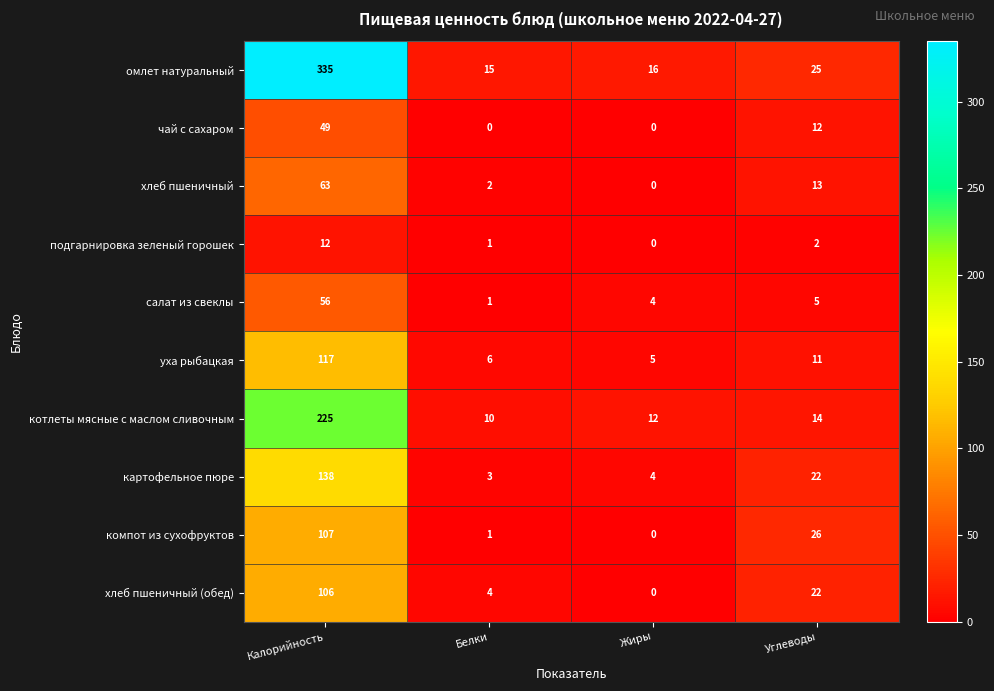

List the series in order of their peak value, highest first.

омлет натуральный, котлеты мясные с маслом сливочным, картофельное пюре, уха рыбацкая, компот из сухофруктов, хлеб пшеничный (обед), хлеб пшеничный, салат из свеклы, чай с сахаром, подгарнировка зеленый горошек